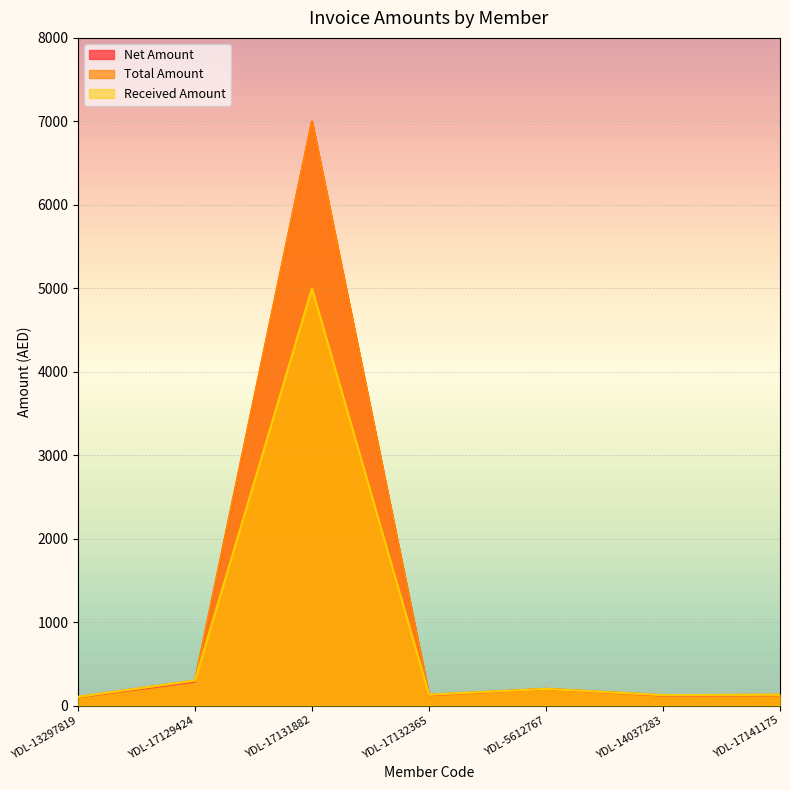

What is the label of the 2nd point from the left?

YDL-17129424